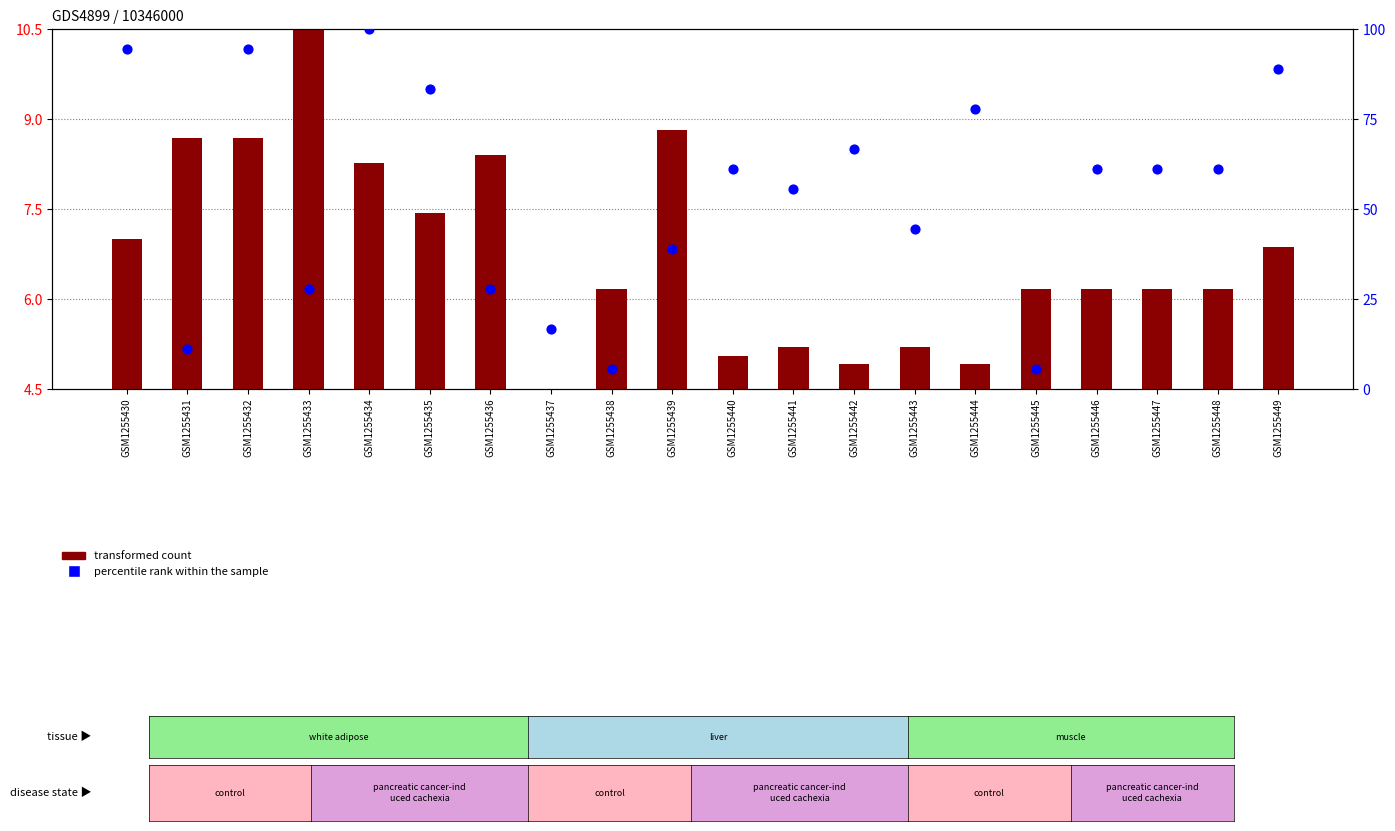

Which series reaches the minimum Y coordinate?

transformed count